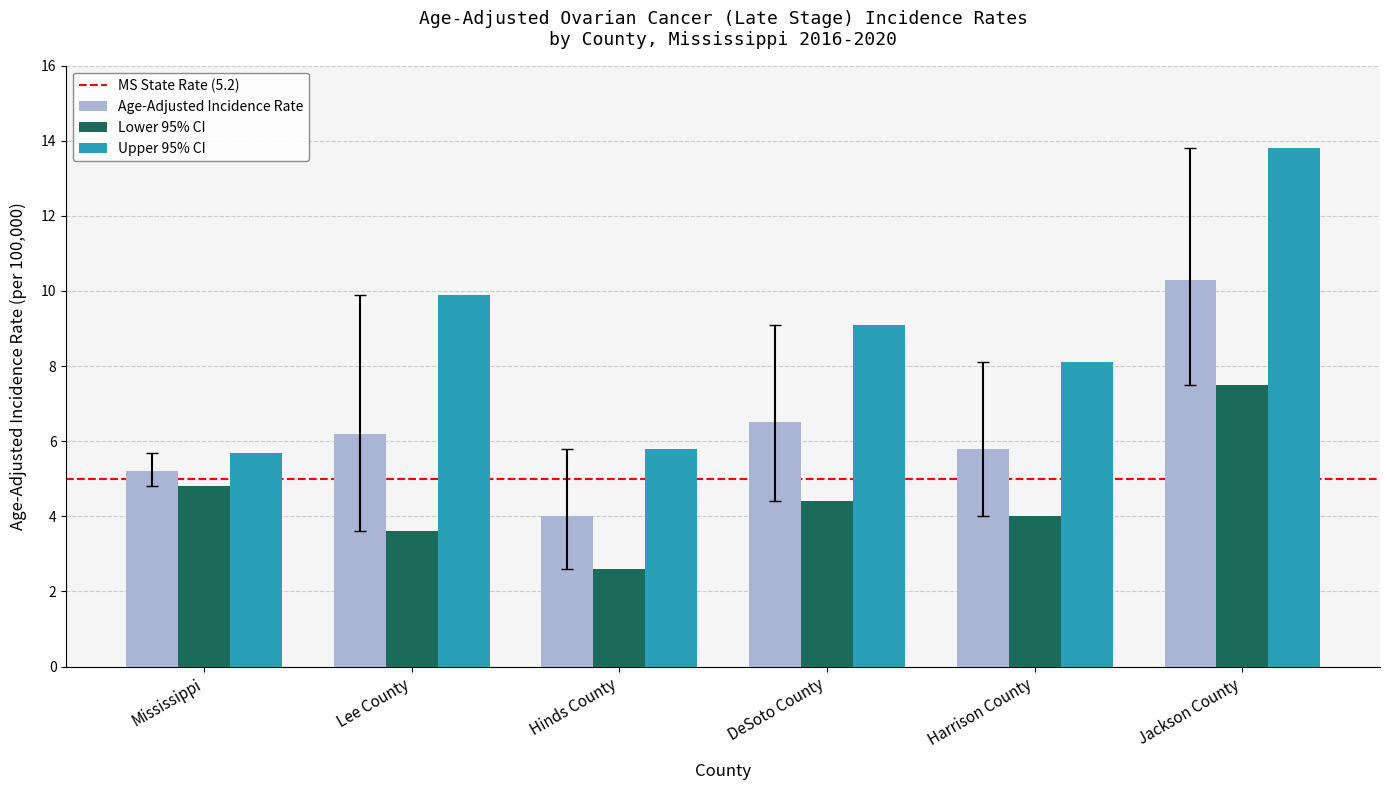

At which label does Age-Adjusted Incidence Rate reach its minimum?

Hinds County